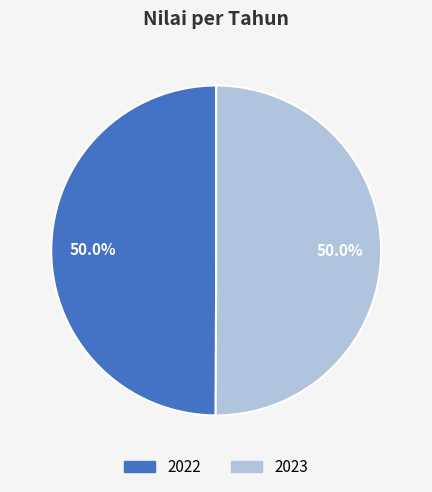

What percentage do 2022 and 2023 together represent?

100.0%